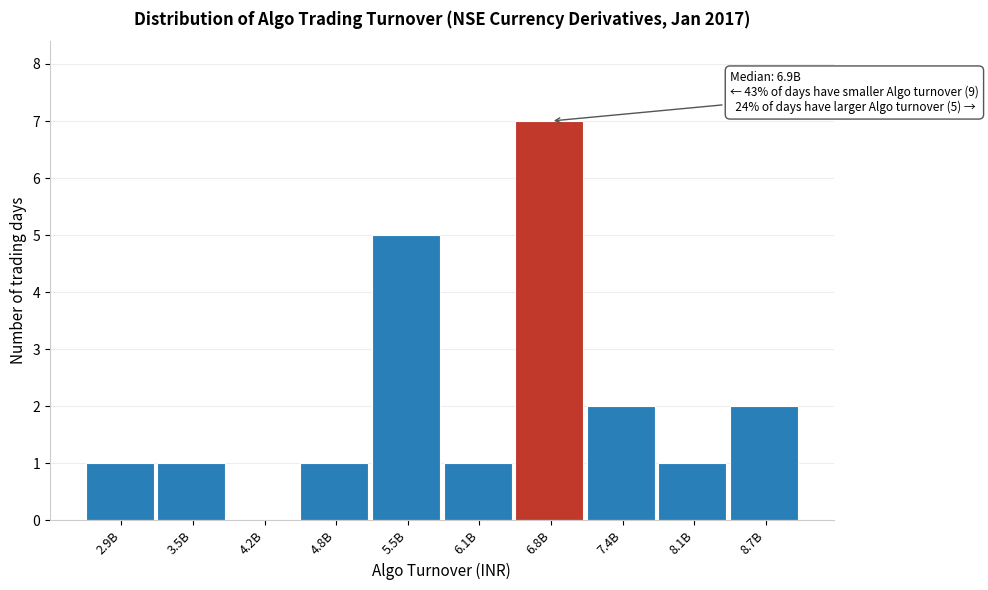

Reading right to left, what are all the values shown in this chart?

8.7B=2	8.1B=1	7.4B=2	6.8B=7	6.1B=1	5.5B=5	4.8B=1	4.2B=0	3.5B=1	2.9B=1